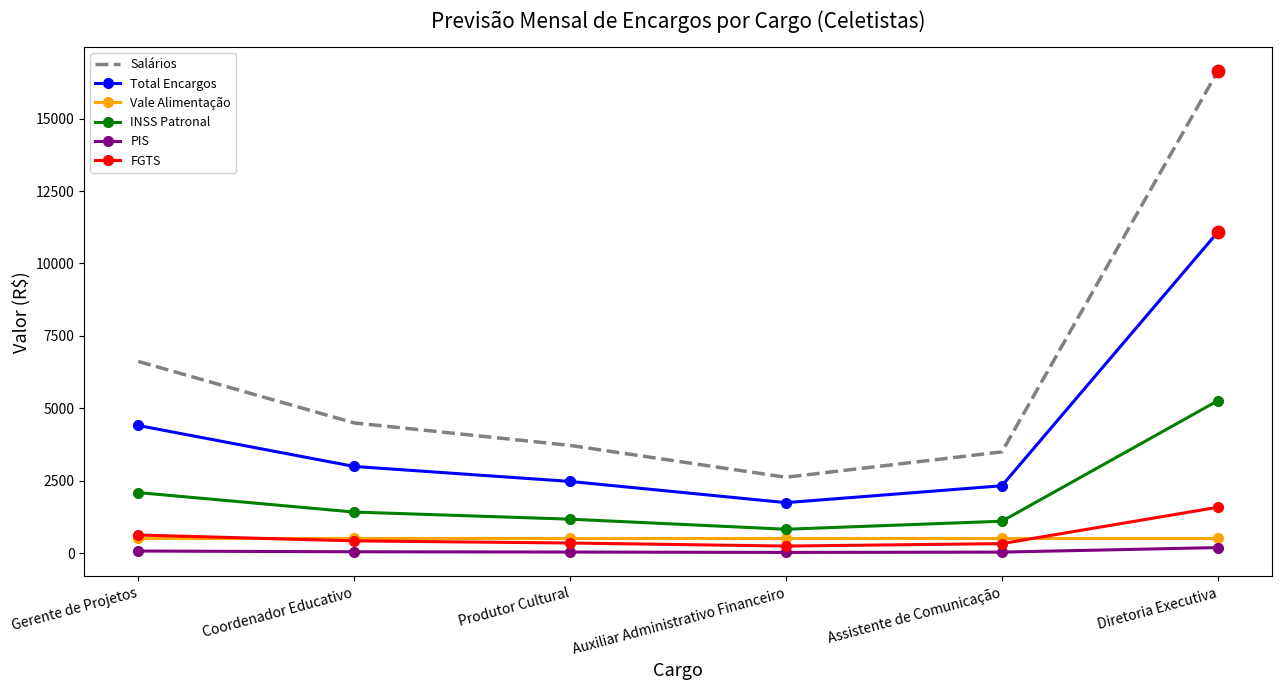

Which series has the largest range (max minus min)?

Salários